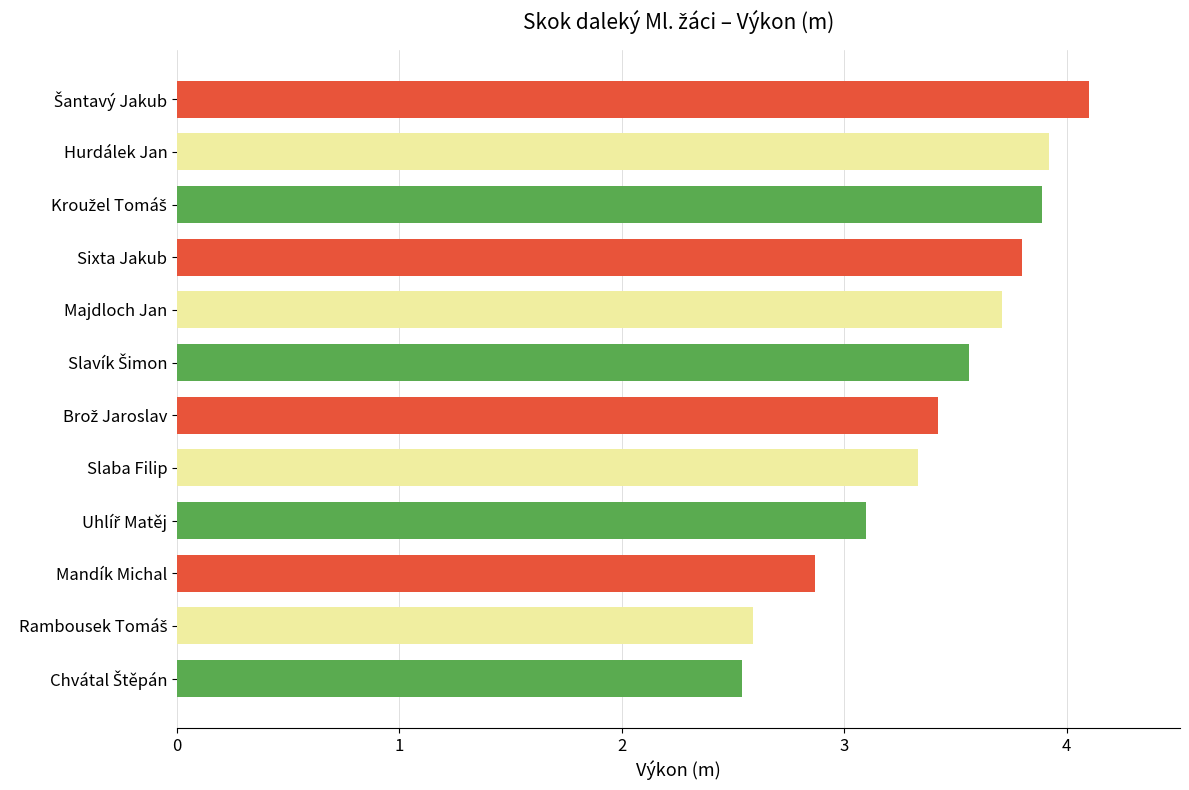

What is the label of the 9th bar from the bottom?

Sixta Jakub